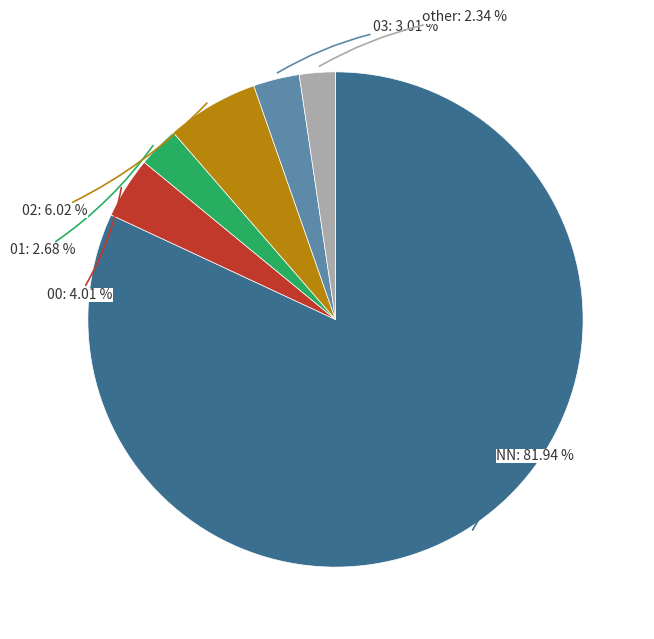

Is there a majority slice in this chart?

Yes